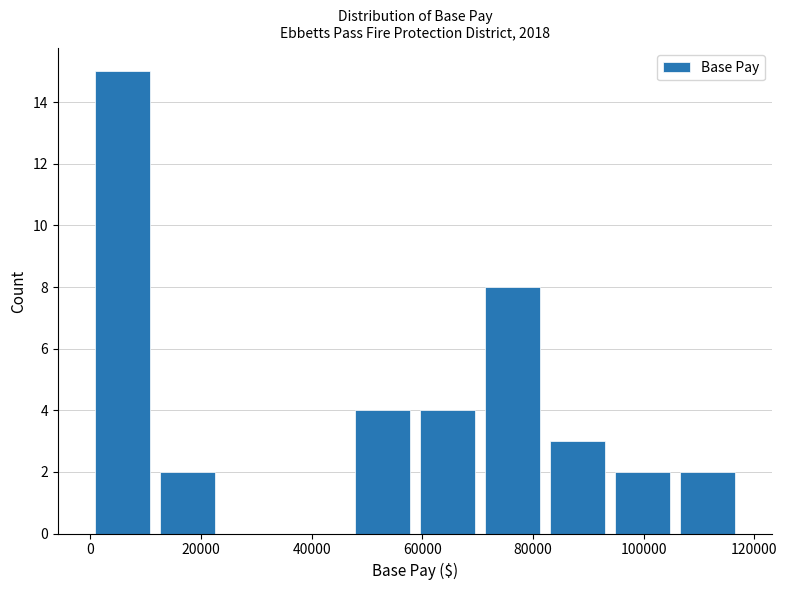

Over which range of the x-axis is the bar tallest?

0 to 12000